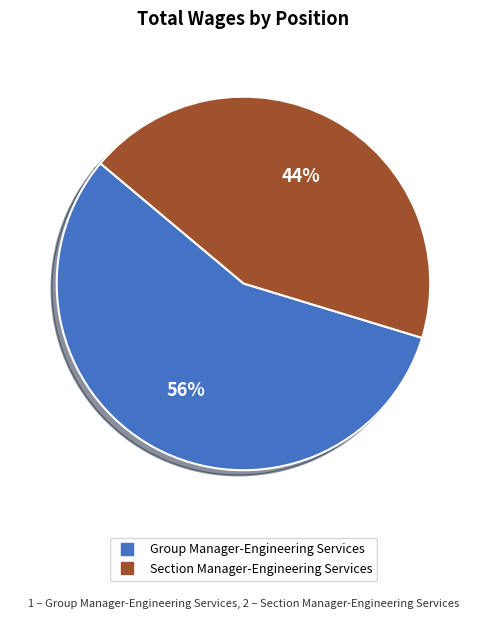

Do Section Manager-Engineering Services and Group Manager-Engineering Services together represent more than half of the pie?

Yes